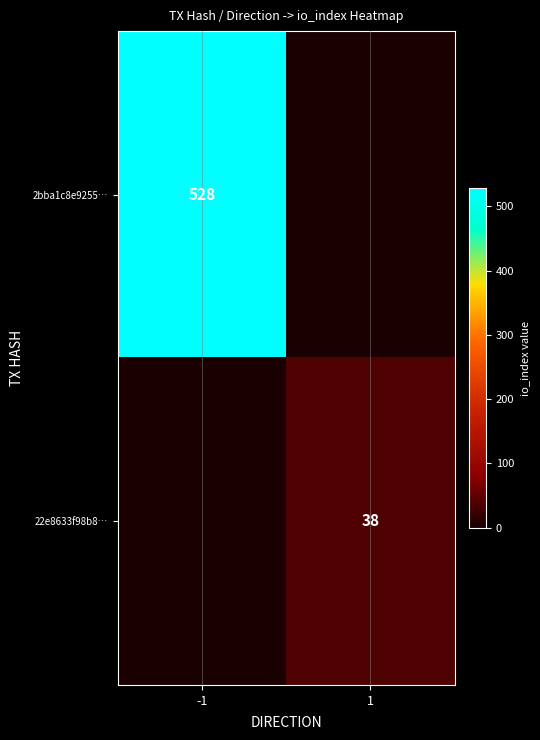

What is the difference between the highest and lowest values at 1?

38